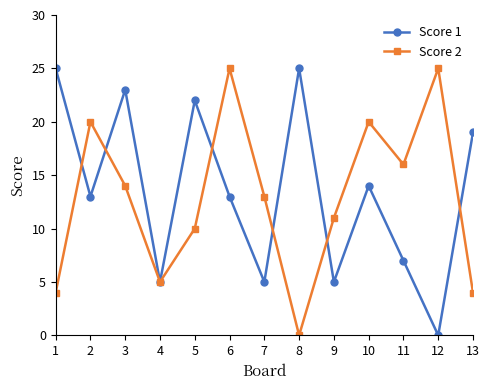

What is the highest value of the Score 1 series?

25